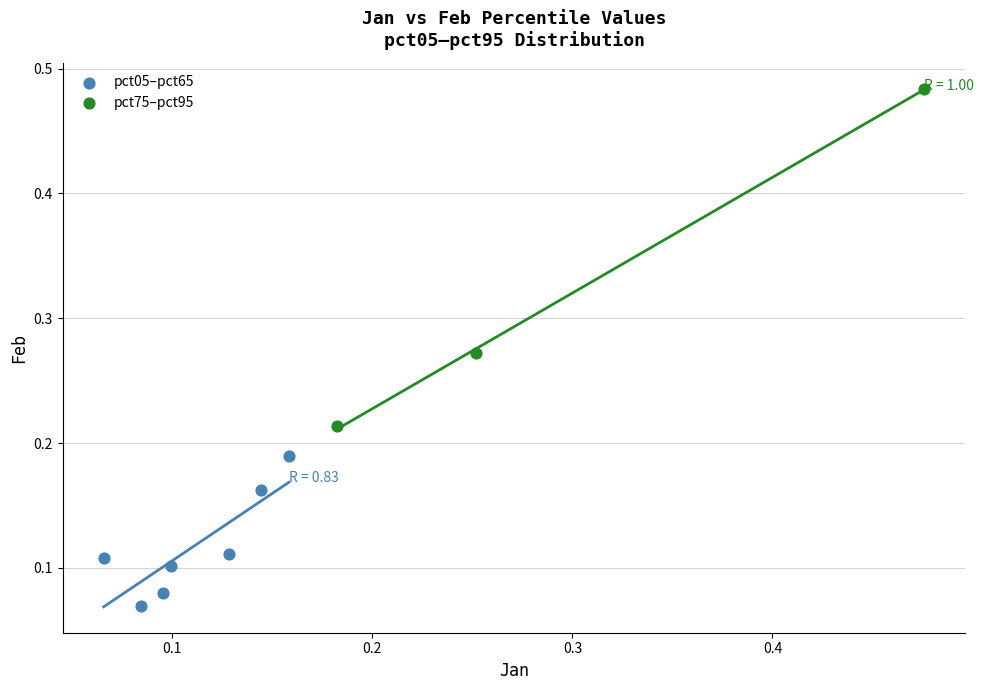

Which series contains the lowest Y value?

pct05–pct65